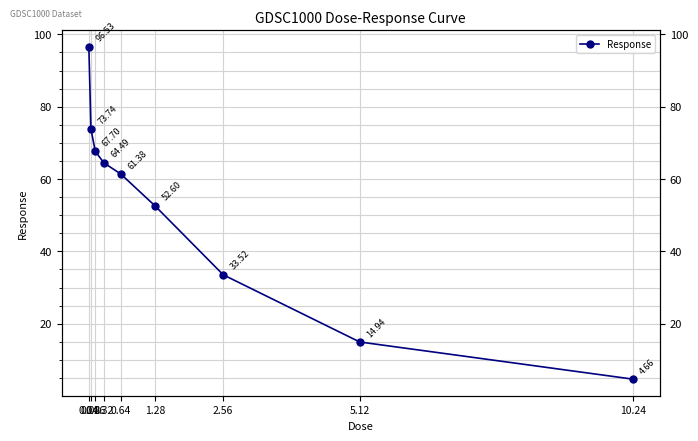

True or false: the data shows 96.5 at 0.04.

True